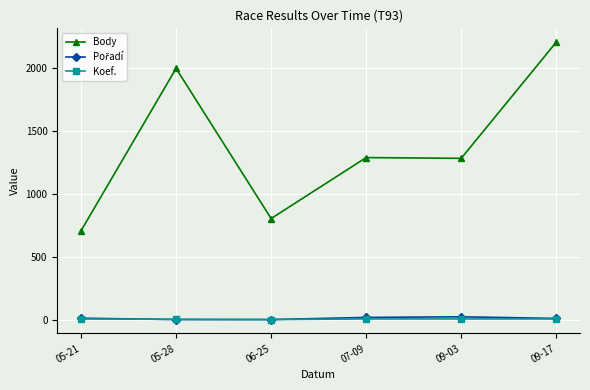

What is the label of the 1st point from the left?

05-21